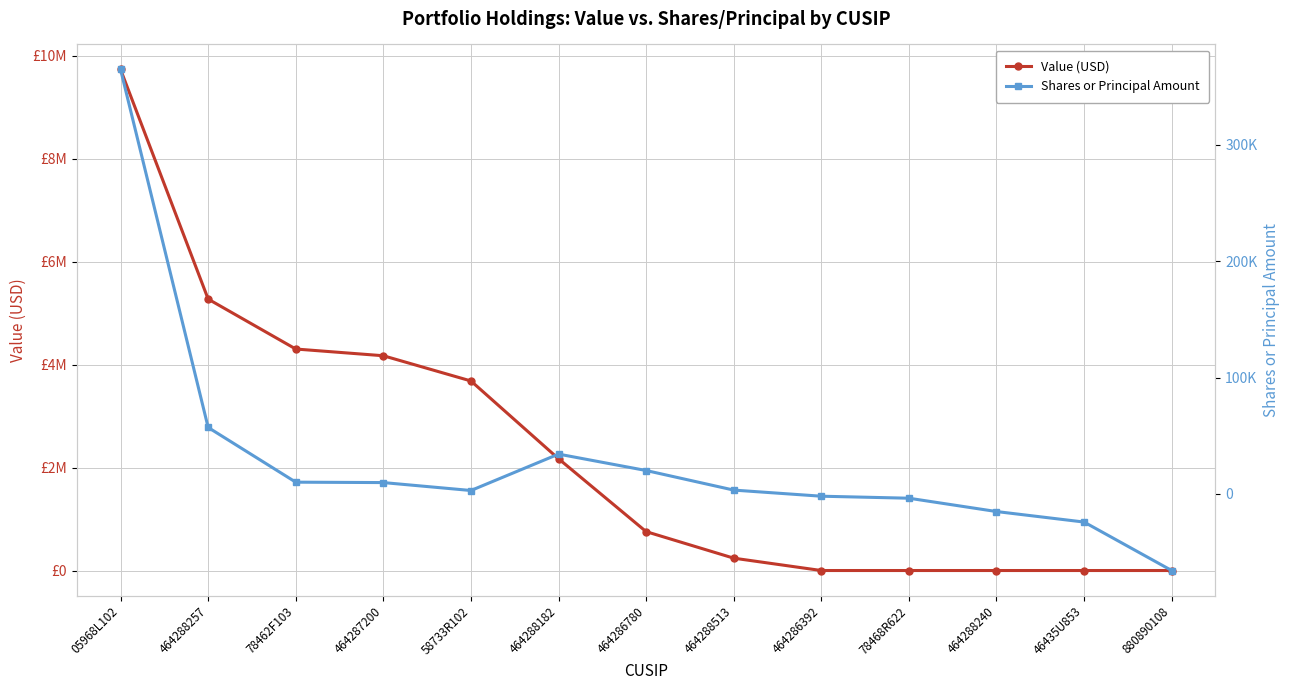

Rank the categories by Value (USD) value from lowest to highest.

464286392, 78468R622, 464288240, 46435U853, 880890108, 464288513, 464286780, 464288182, 58733R102, 464287200, 78462F103, 464288257, 05968L102